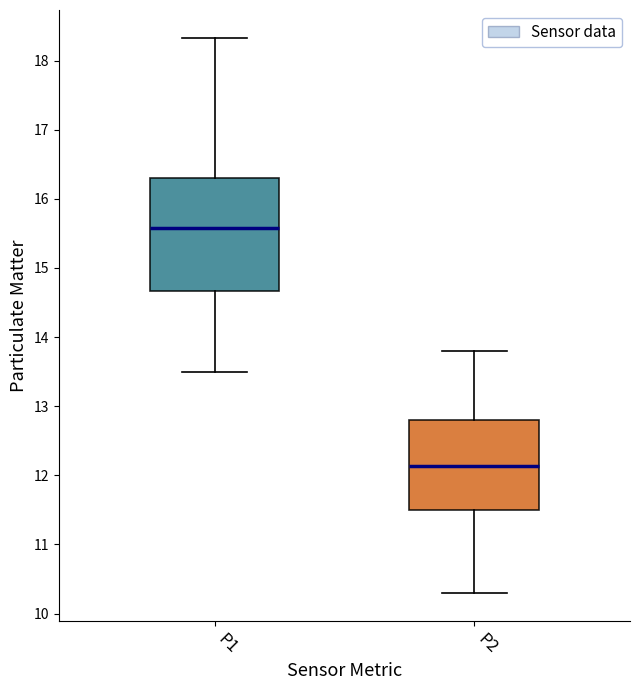

Which box's median line is the highest?

P1